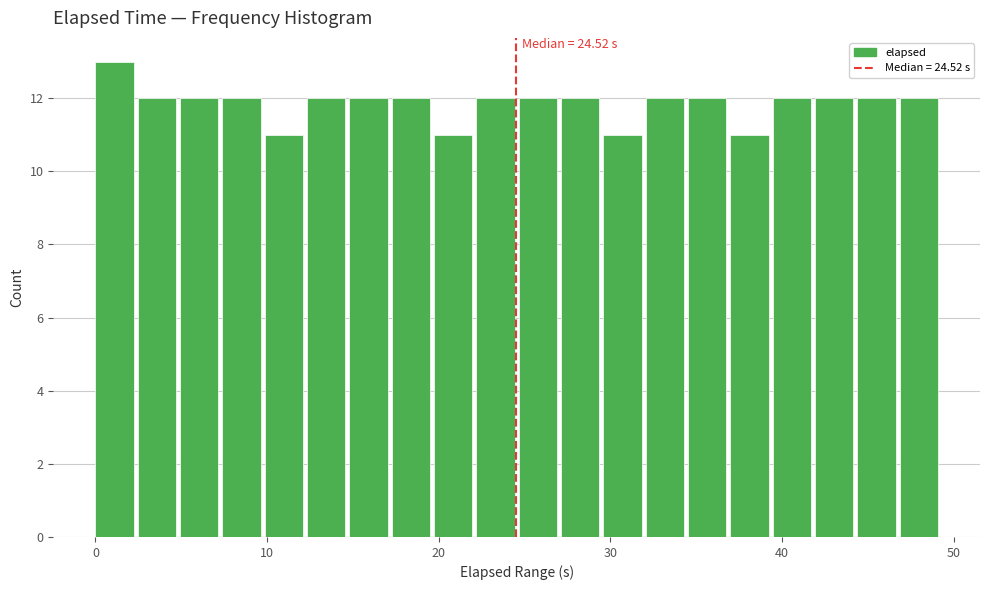

Read against the x-axis, roughly where is the centre of the tallest bar?

1